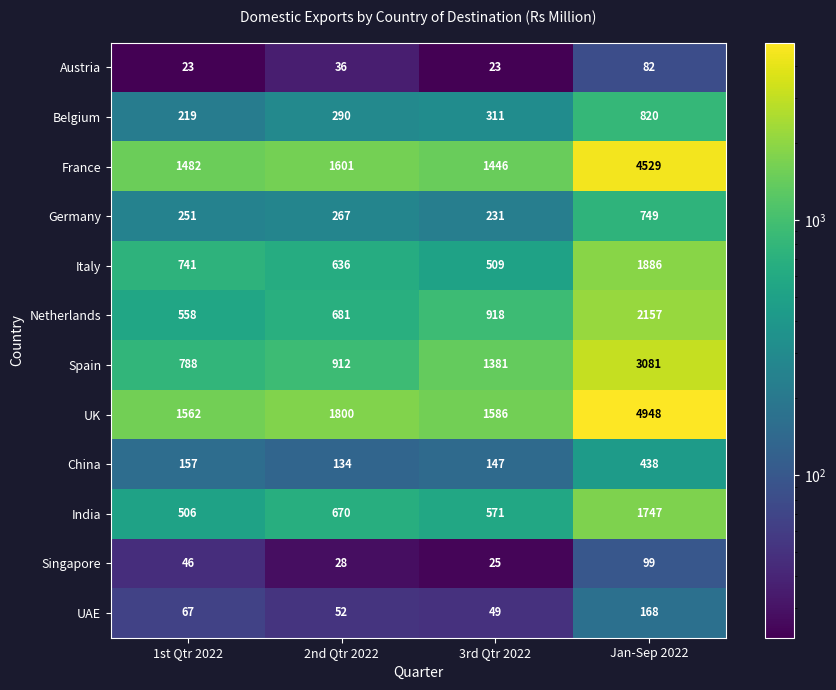

What is the sum of the India values at 3rd Qtr 2022 and Jan-Sep 2022?

2318